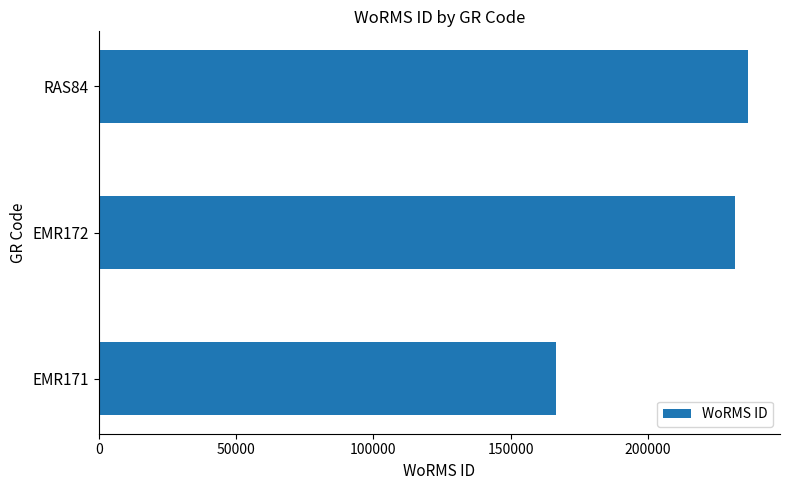

What is the difference between the maximum and minimum values?

69835